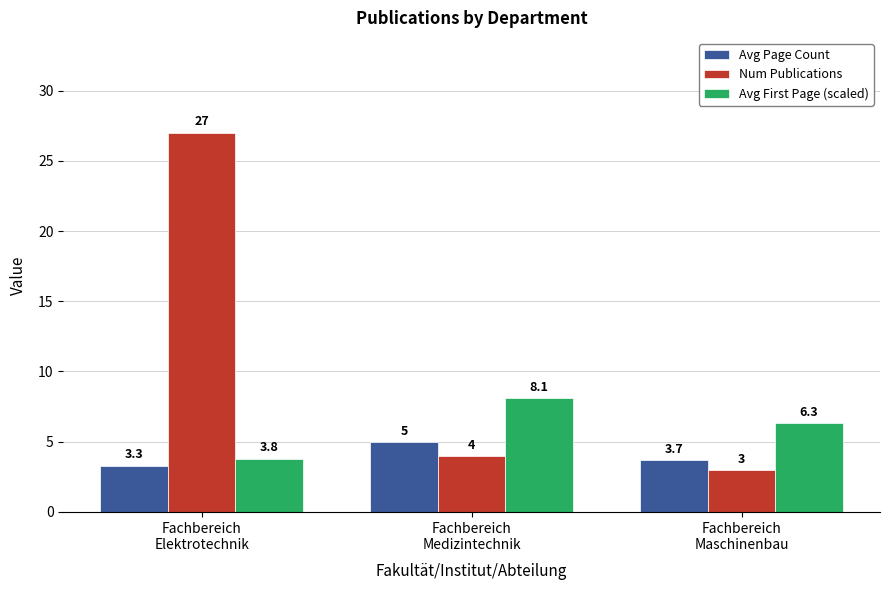

What is the value of the Avg Page Count bar at the 3rd from the left?

3.7